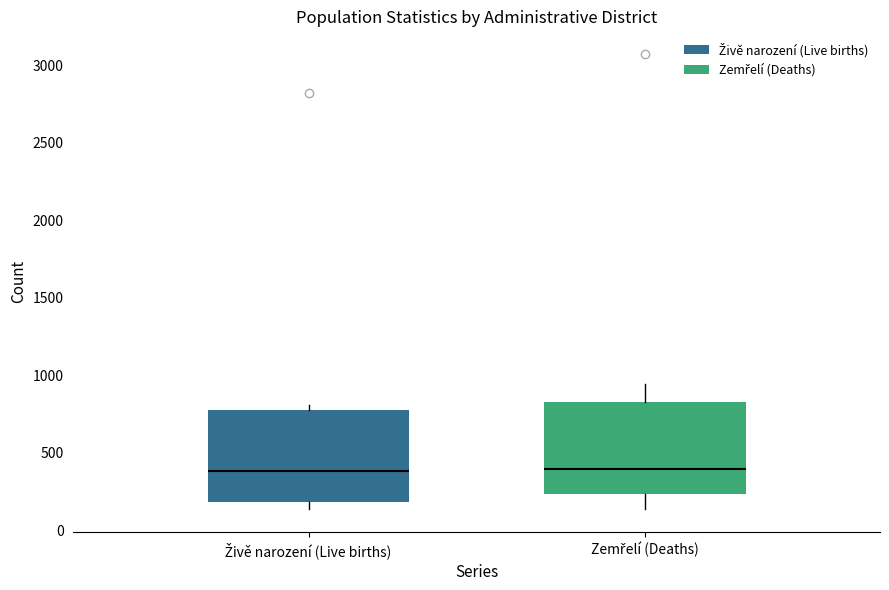

Where does the lower whisker of the box for Zemřelí (Deaths) end on the y-axis? The values are not printed on the chart, so give them approximately, as read against the axis.

150